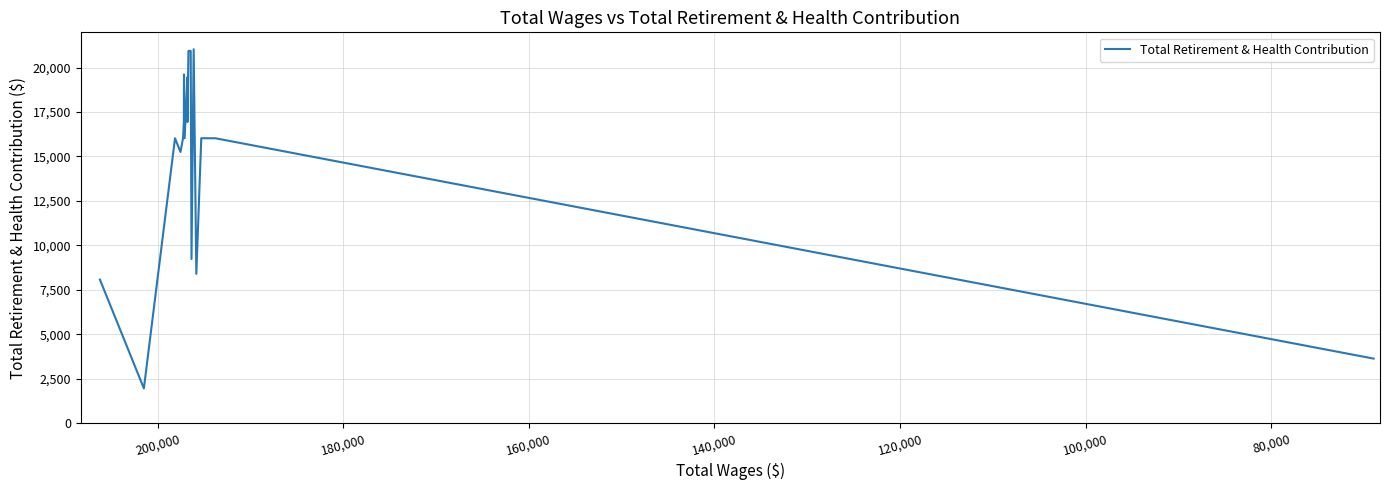

Reading left to right, list all the values displayed in this chart.

8075	1955	16023	15251	16023	16933	19609	16023	19458	16933	20935	20935	9231	21025	8396	16023	16023	16023	3631